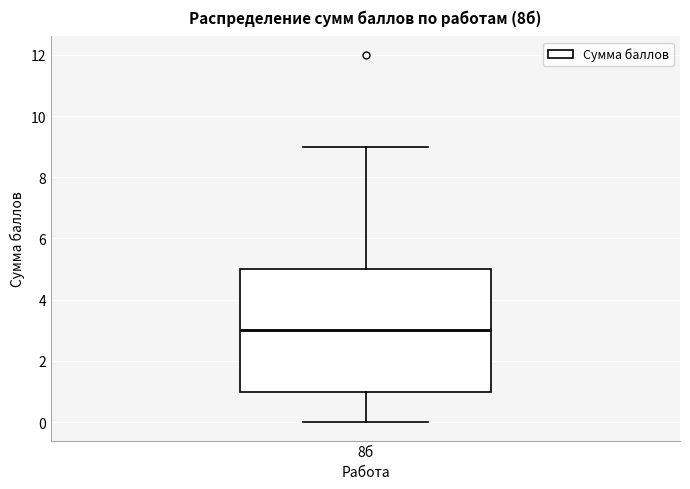

Read this box plot against the y-axis: the position of the median line, the range covered by the box, and the ends of both whiskers. The values are not printed on the chart, so give them approximately, as read against the axis.

median 3, box 1 to 5, whiskers 0 to 9